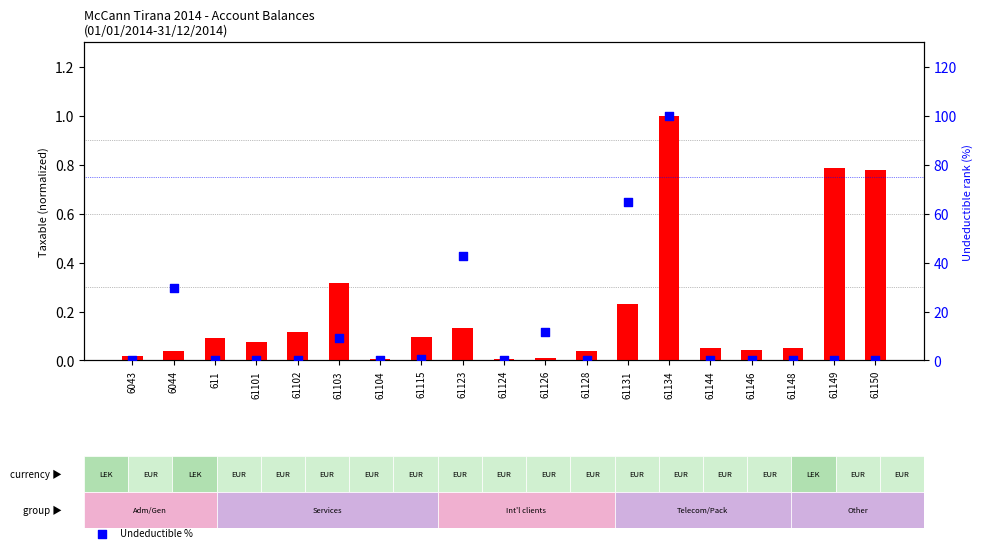

At which category is the sum across all series the highest?

61134